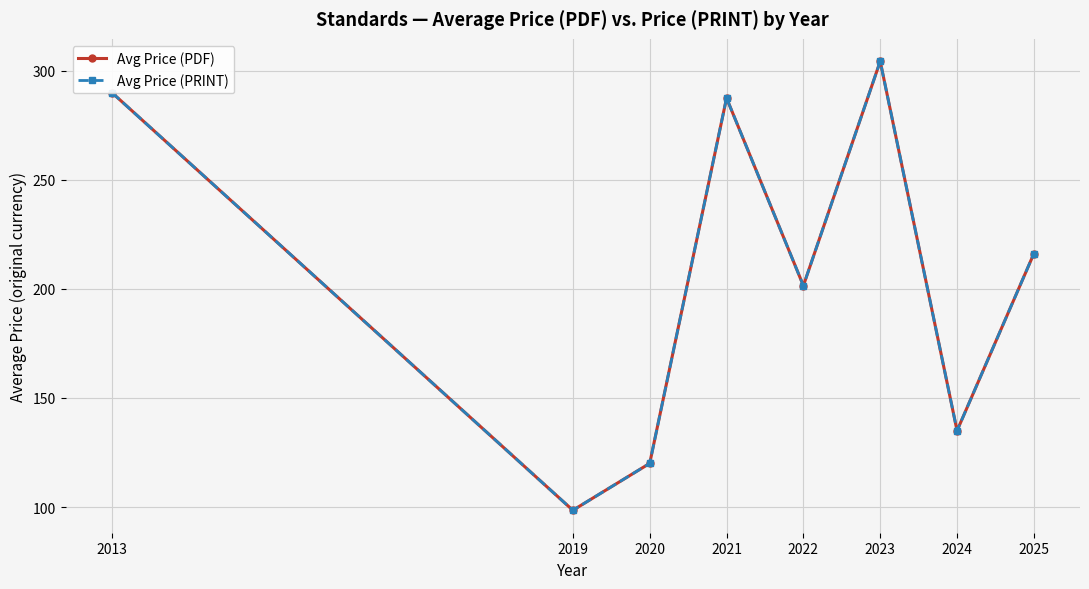

True or false: Avg Price (PDF) and Avg Price (PRINT) cross at least once.

False